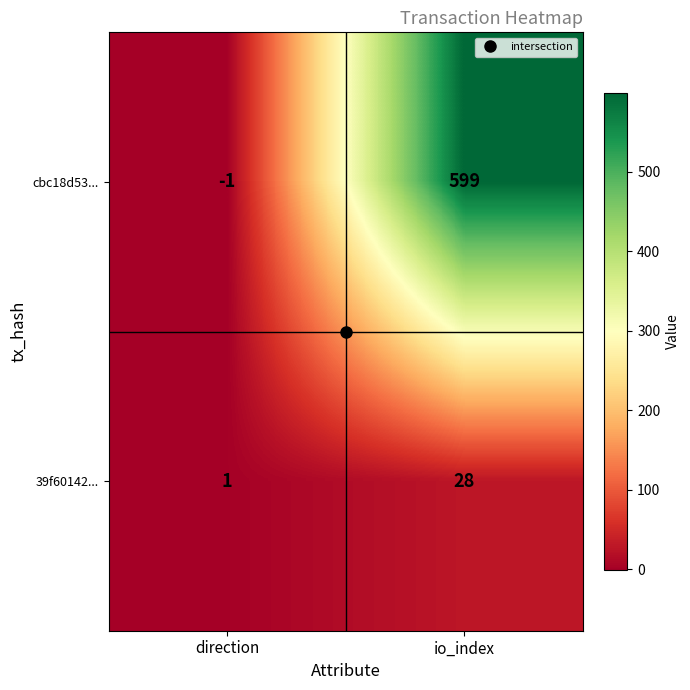

Is it true that cbc18d53... equals 599 at io_index?

True